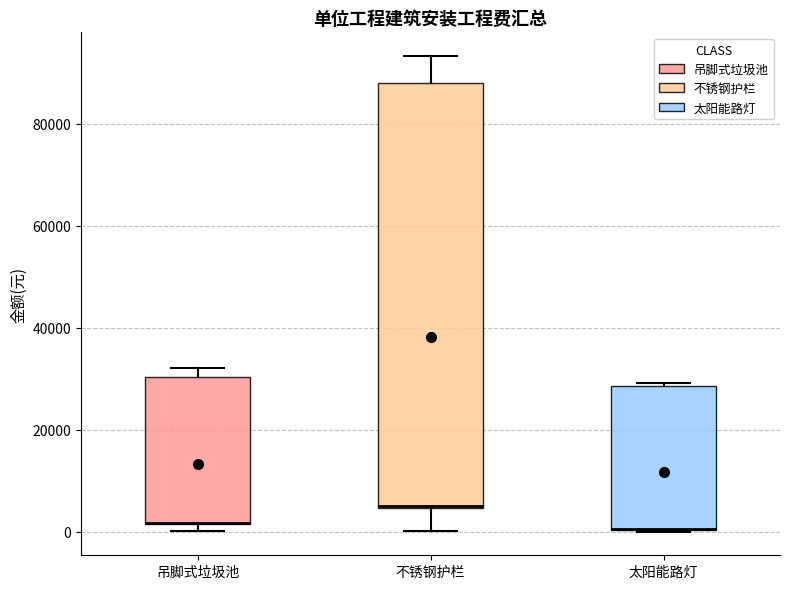

Reading left to right, read every box against the y-axis: the position of its median line, the range the box covers, and the ends of its whiskers. The values are not printed on the chart, so give them approximately, as read against the axis.

吊脚式垃圾池: median 2000 (drawn on the box's lower edge), box 2000 to 30000, whiskers 0 to 32000
不锈钢护栏: median 6000, box 4000 to 88000, whiskers 0 to 94000
太阳能路灯: median 0 (drawn on the box's lower edge), box 0 to 28000, whiskers 0 to 30000